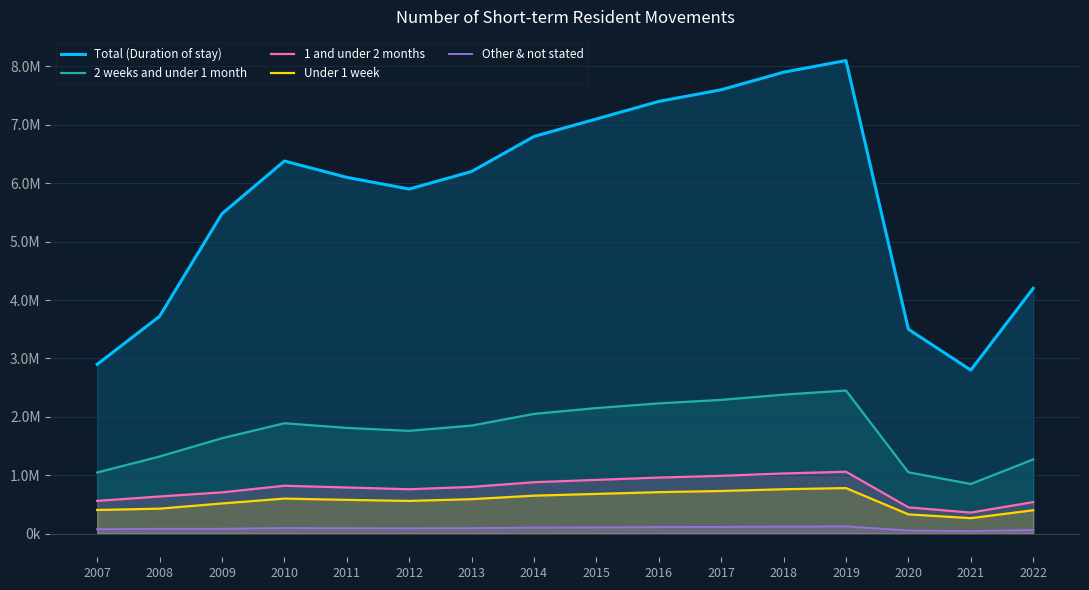

Between 2015 and 2007, which is larger?

2015